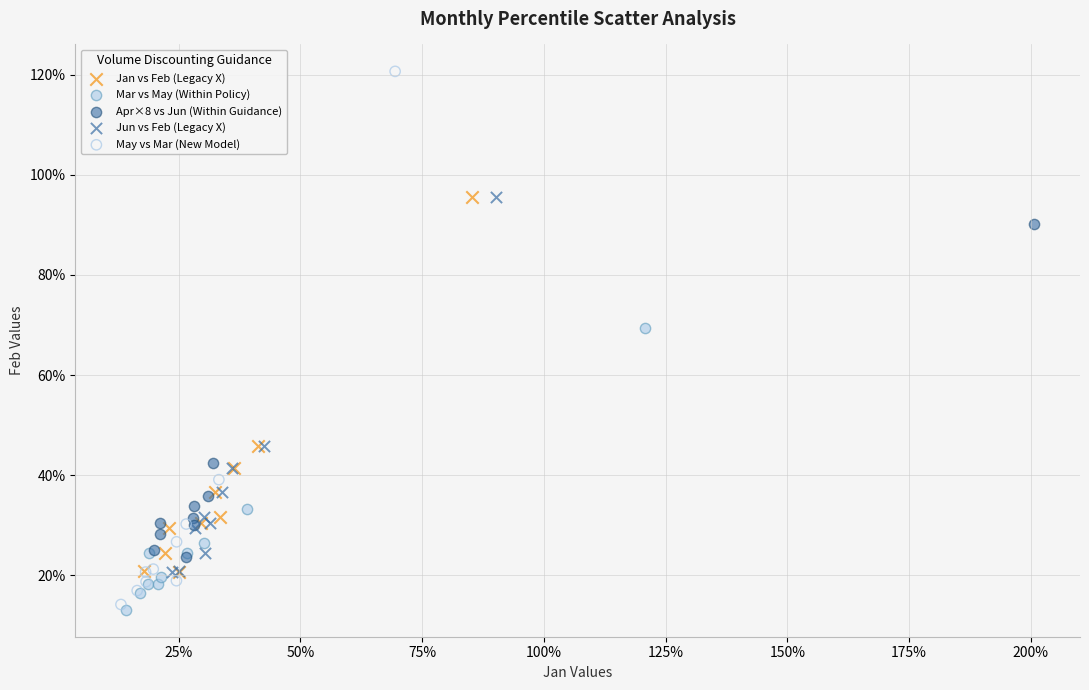

What are all the series names shown in the legend?

Jan vs Feb (Legacy X), Mar vs May (Within Policy), Apr×8 vs Jun (Within Guidance), Jun vs Feb (Legacy X), May vs Mar (New Model)